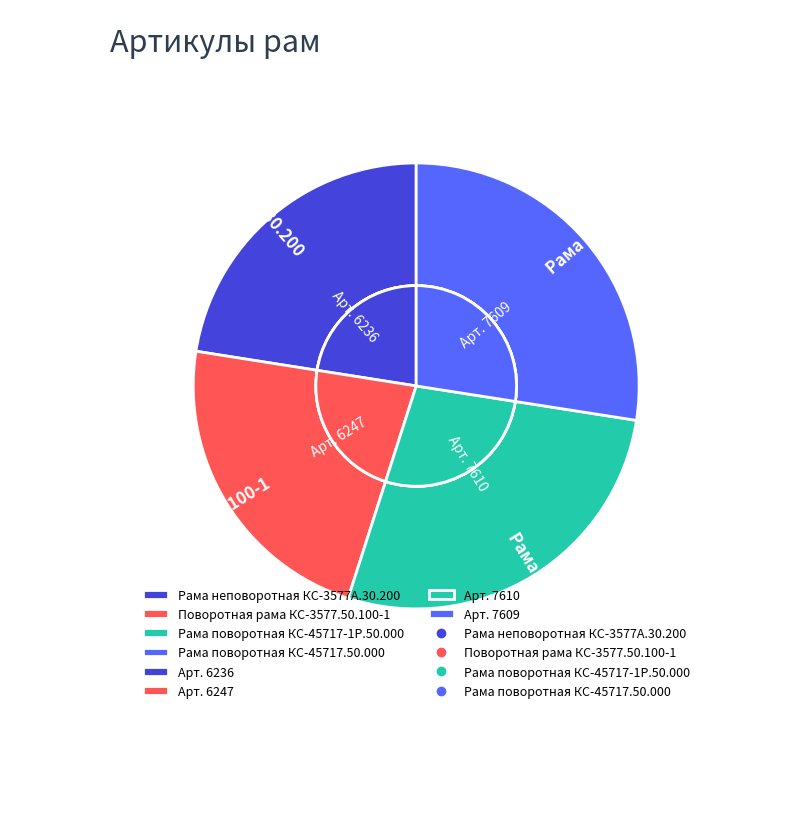

Which category has the smallest portion of the pie?

Рама неповоротная КС-3577А.30.200